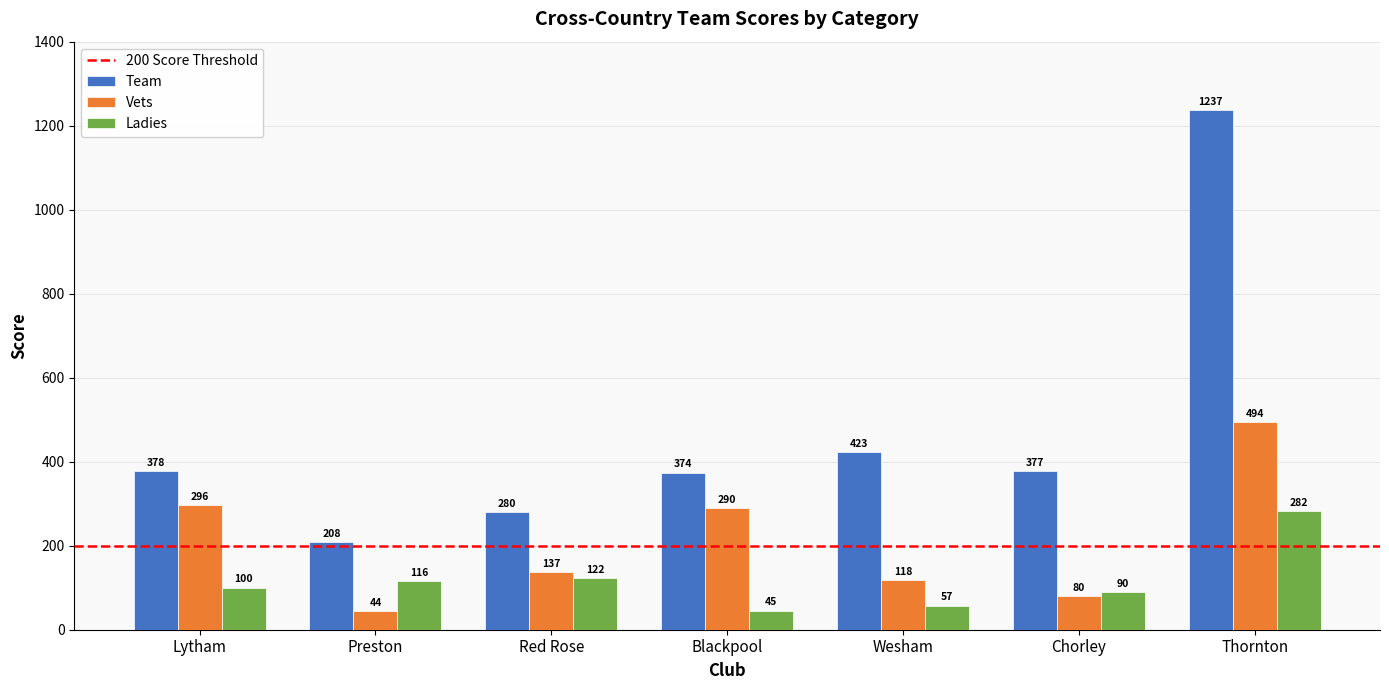

Read the Ladies value at Blackpool.

45.0